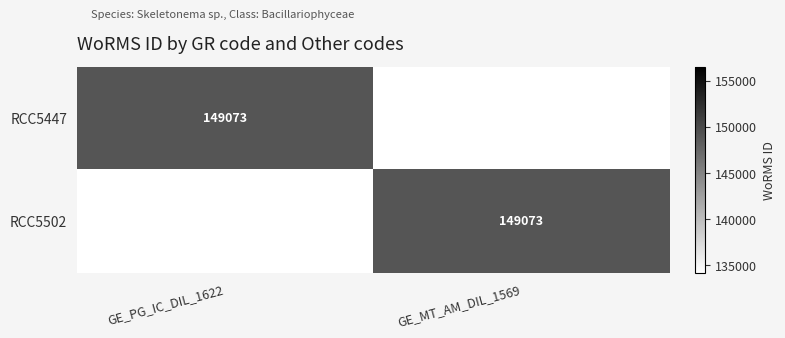

The RCC5502 series shows 149073 at GE_MT_AM_DIL_1569. True or false?

True